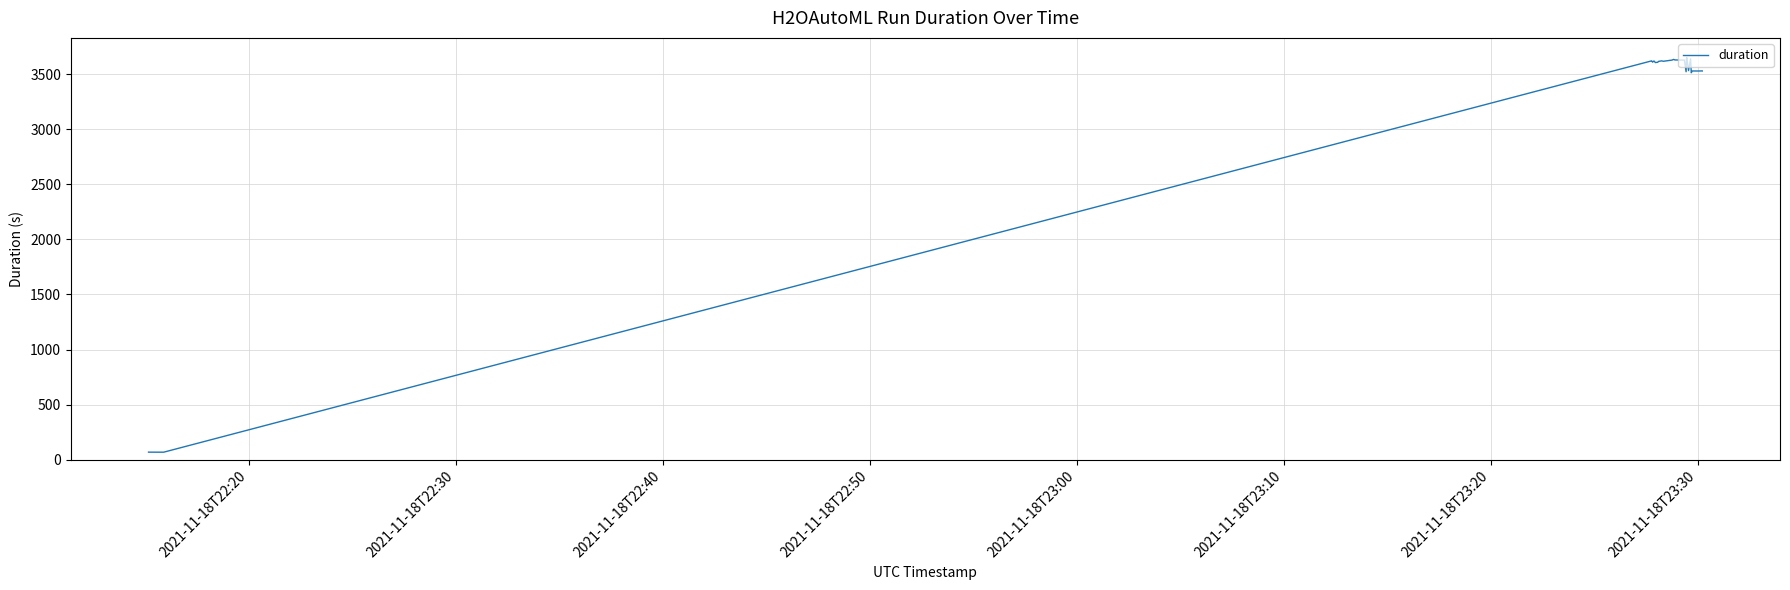

What is the greatest value displayed?

3649.8